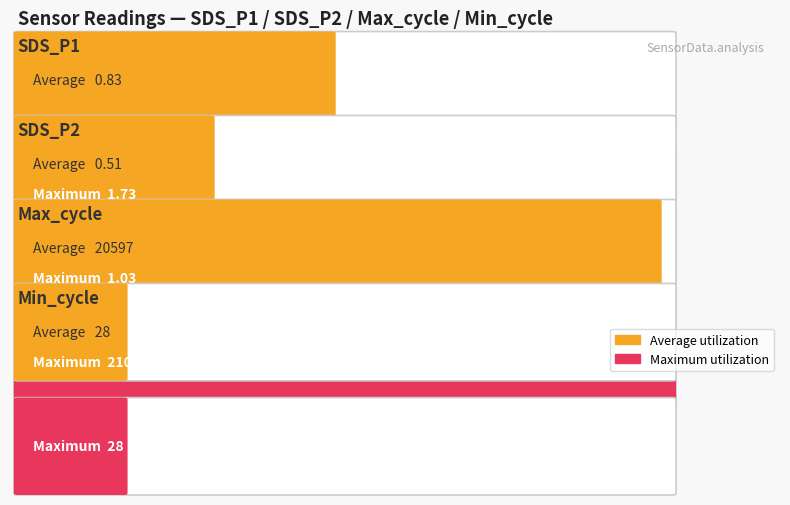

What is the highest value of the Max_cycle series?

21067.0